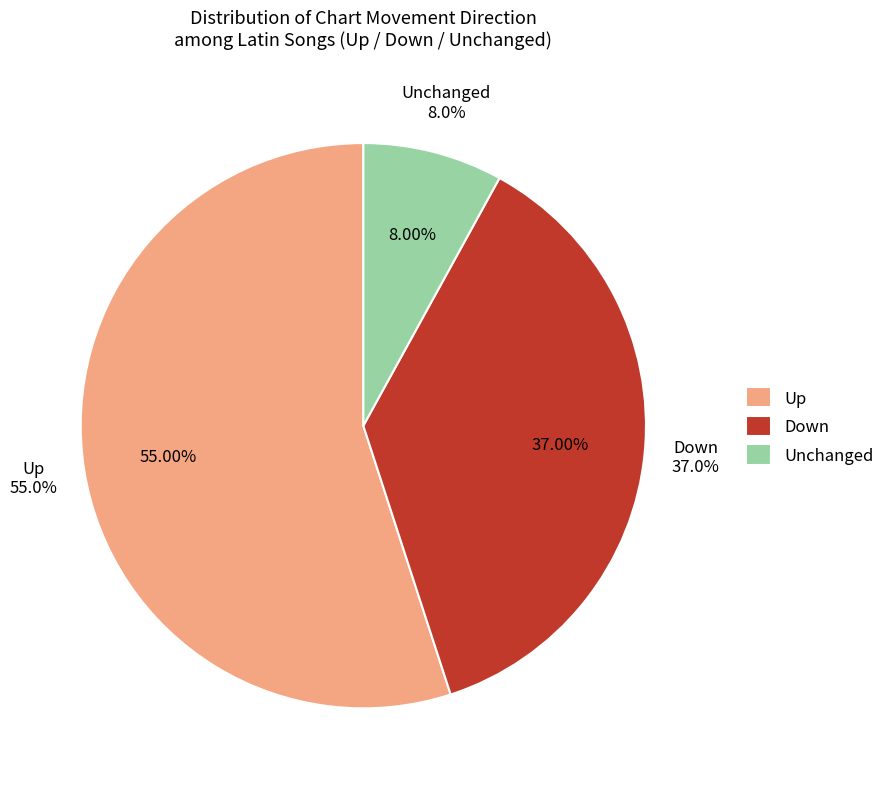

To the nearest percent, what is the average slice percentage?

33%